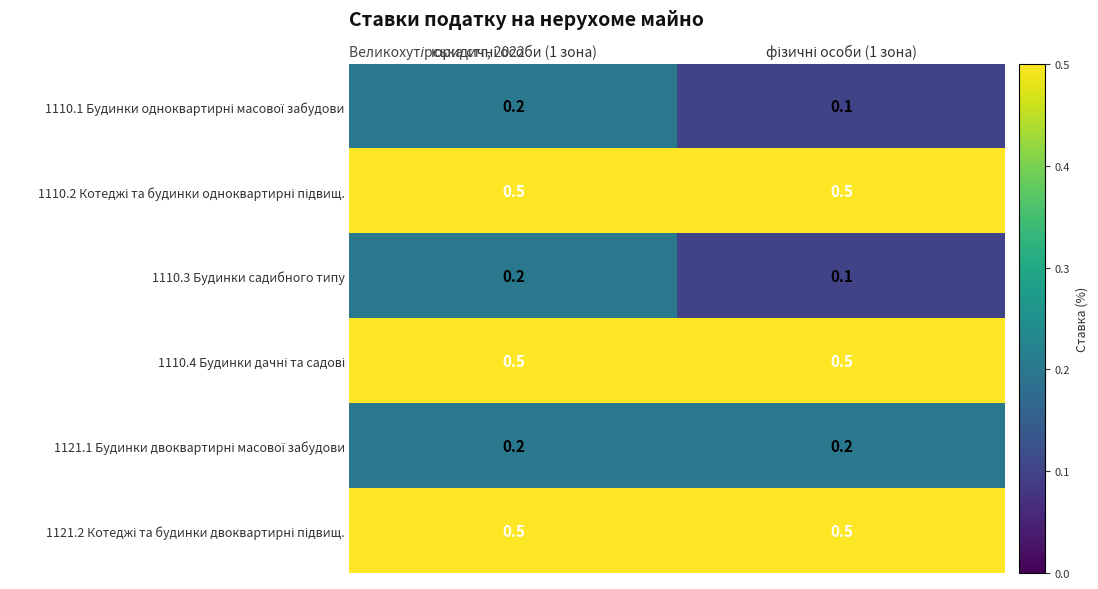

At which category is the sum across all series the highest?

юридичні особи (1 зона)